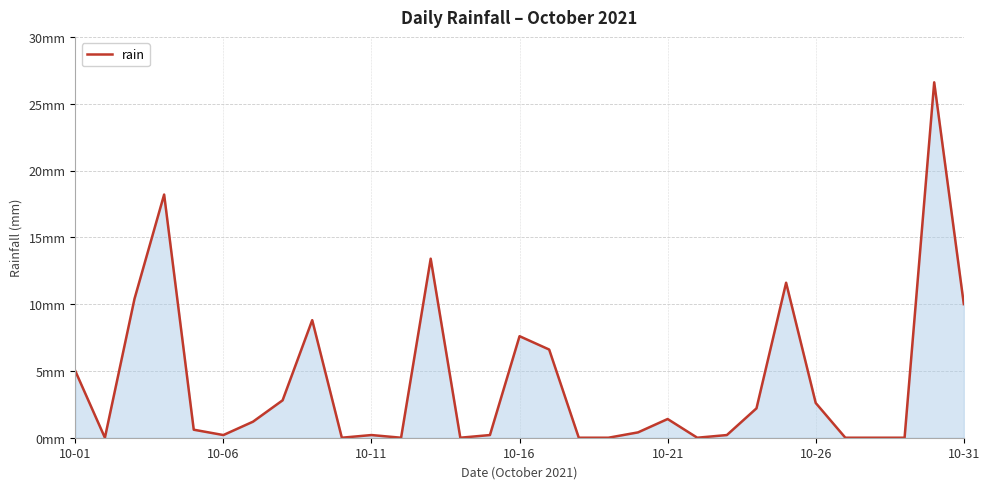

Does the chart have visible grid lines?

Yes